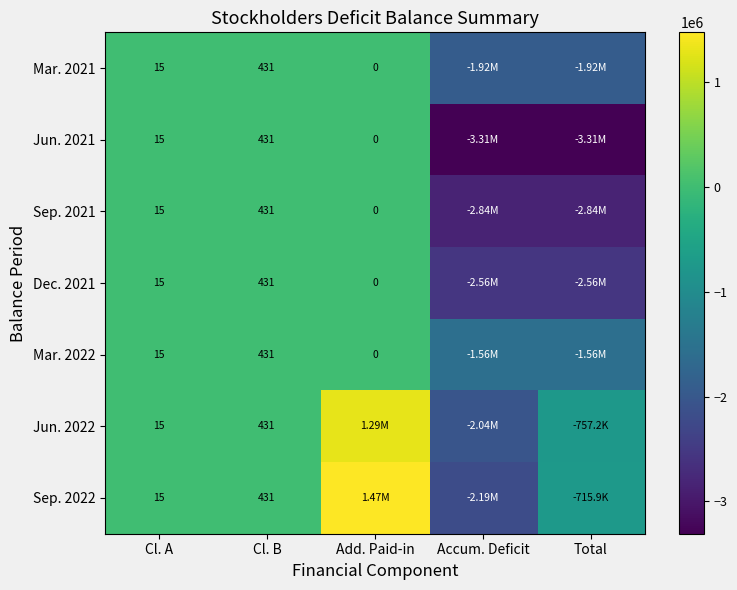

What is the total value across all series at Cl. B?

3017